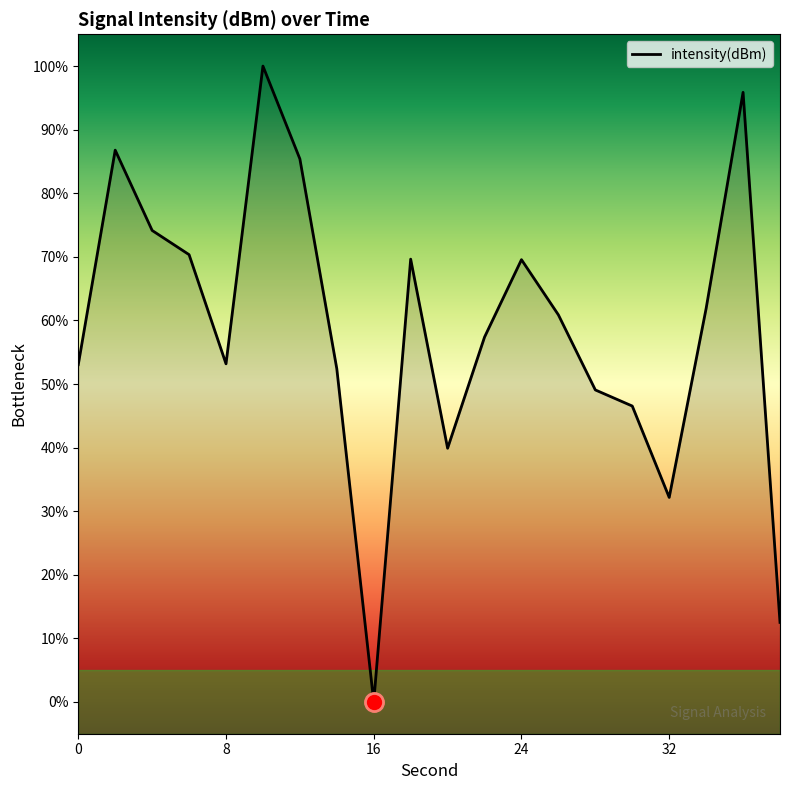

Which category has the lowest value across all series?

16